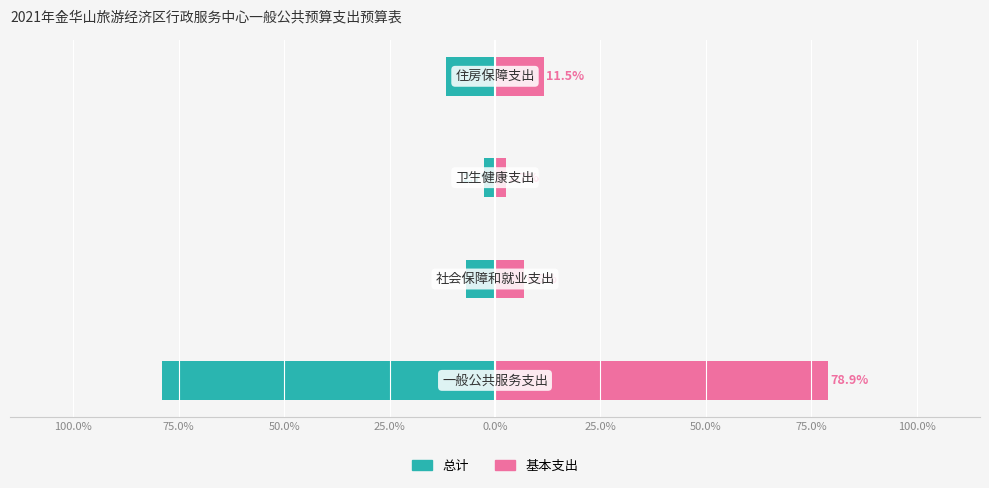

Which series has the largest total across all categories?

基本支出